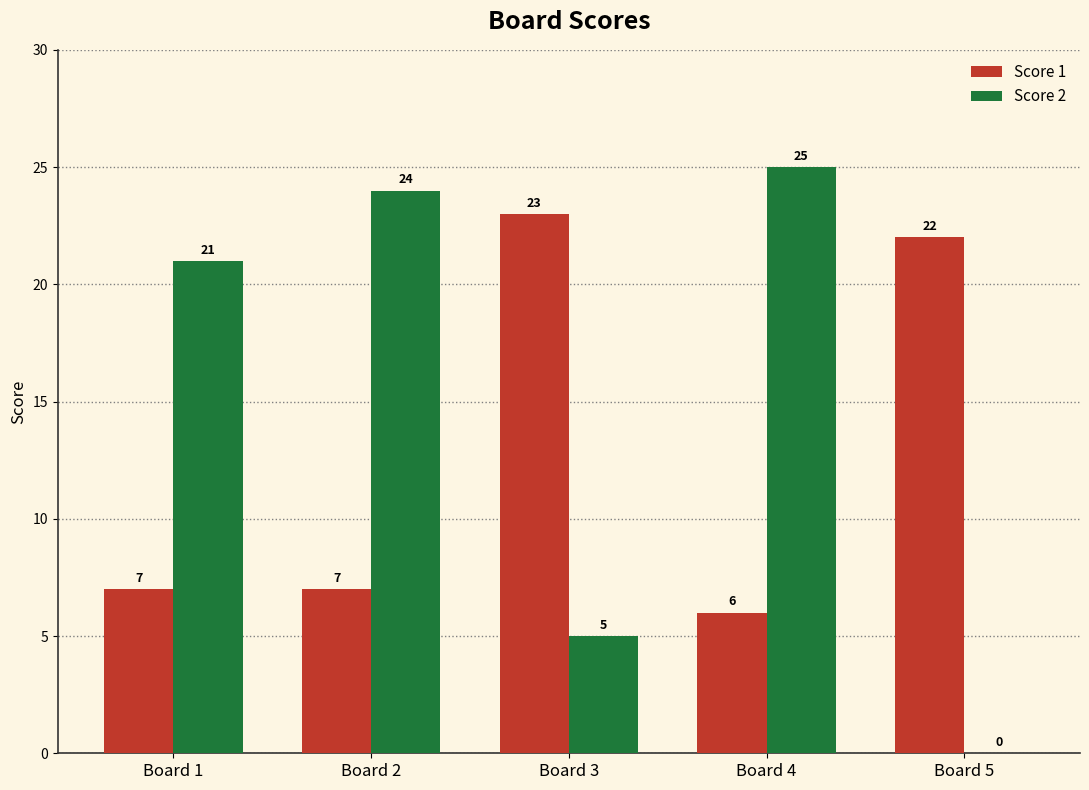

What is the sum of the Score 1 values at Board 1 and Board 4?

13